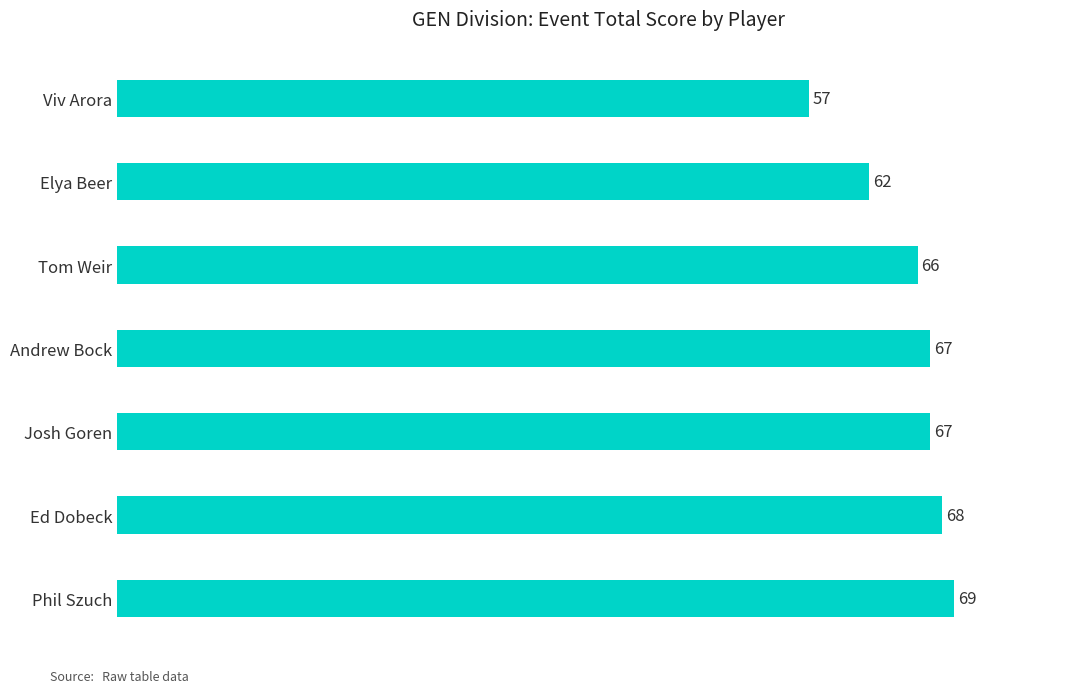

Reading bottom to top, transcribe all the data shown in this chart.

Phil Szuch=69	Ed Dobeck=68	Josh Goren=67	Andrew Bock=67	Tom Weir=66	Elya Beer=62	Viv Arora=57